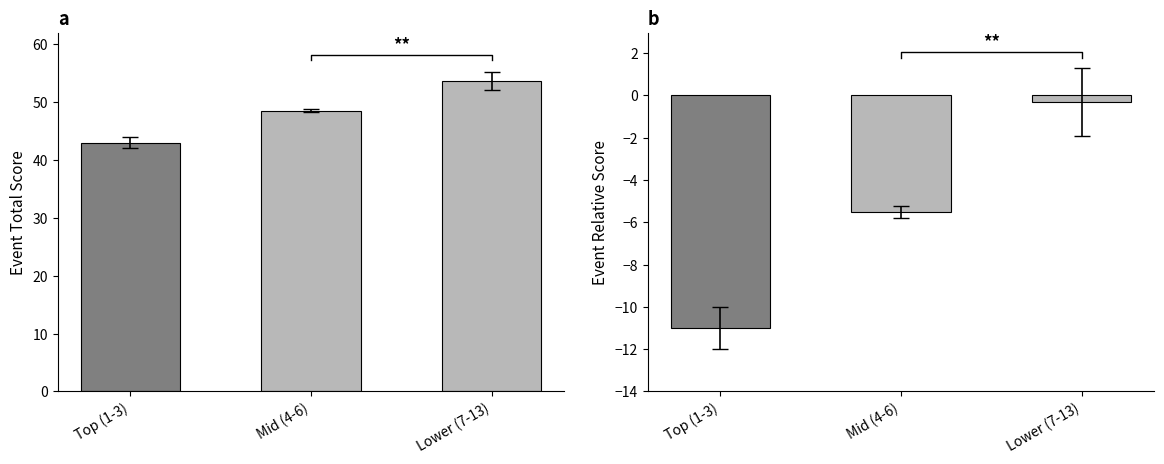

How many groups of bars are there?

3